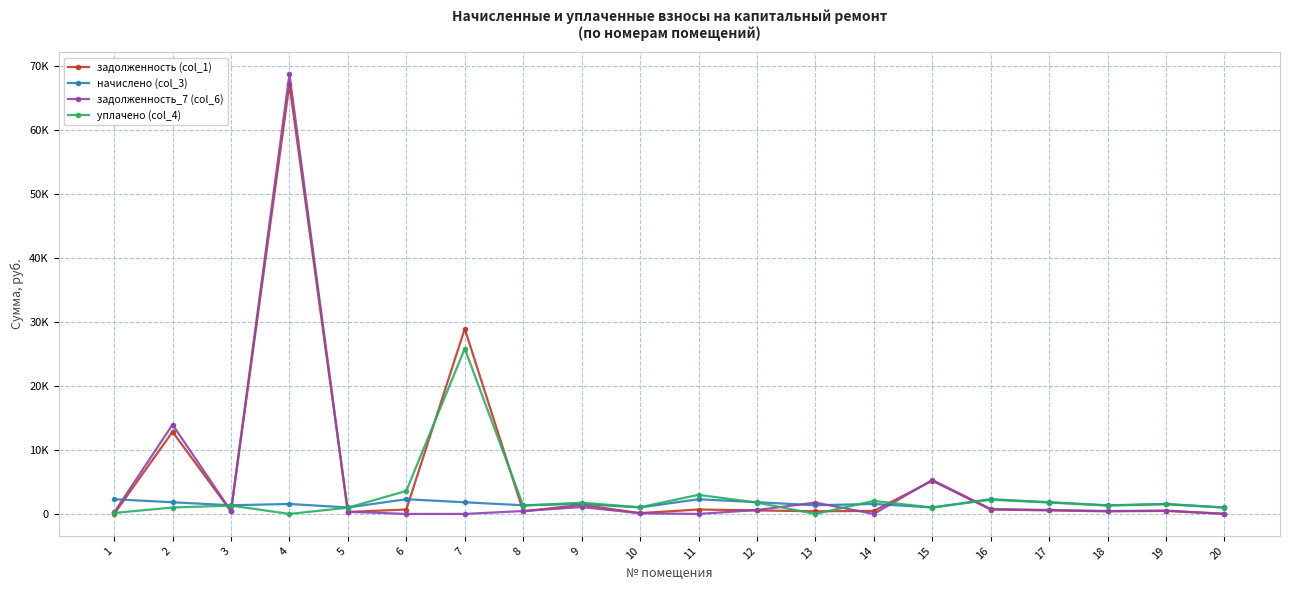

Does the chart have visible grid lines?

Yes